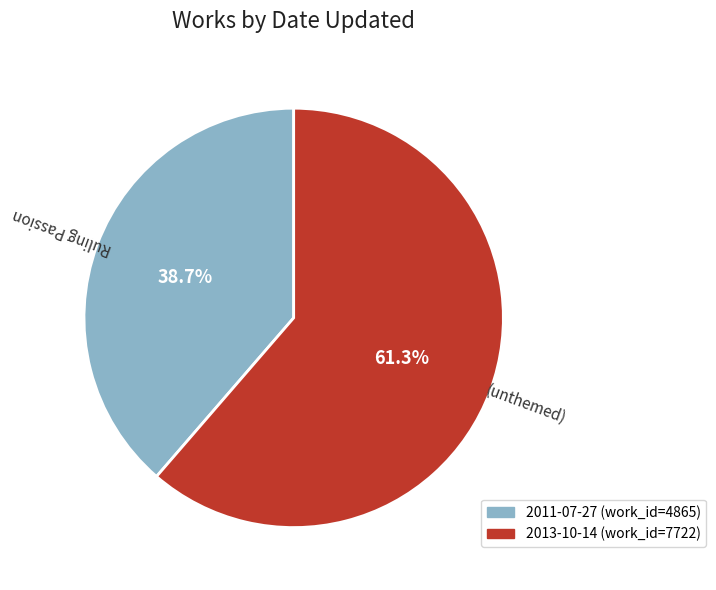

True or false: 2011-07-27 accounts for 30% of the total.

False